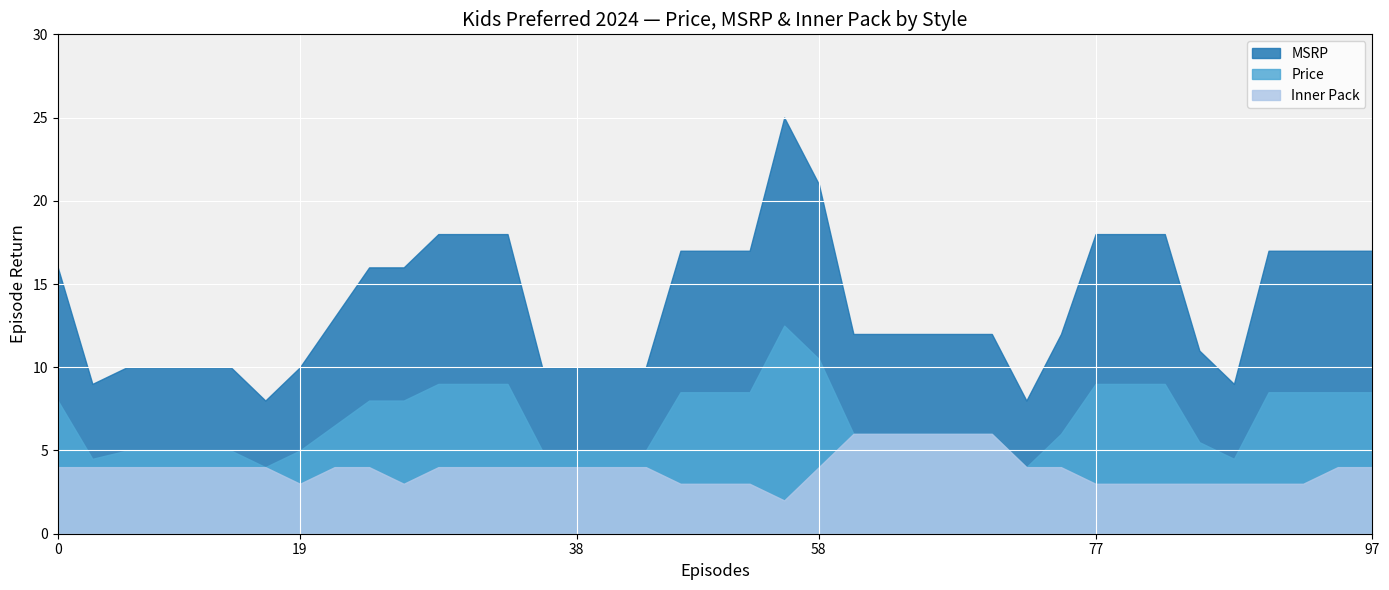

What is the sum of all Inner Pack values?

152.0